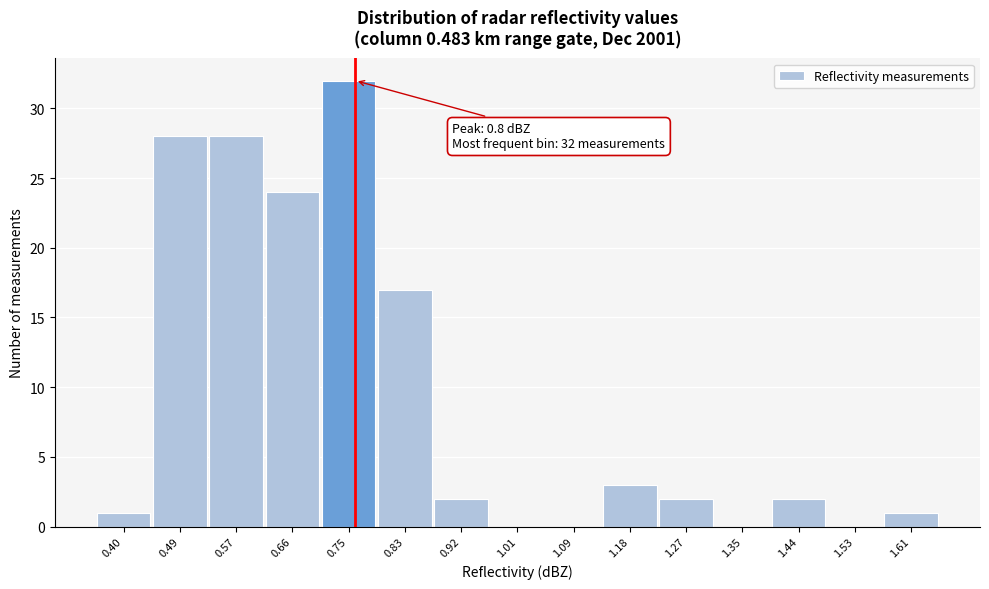

Reading left to right, transcribe all the data shown in this chart.

0.40=1	0.49=28	0.57=28	0.66=24	0.75=32	0.83=17	0.92=2	1.01=0	1.09=0	1.18=3	1.27=2	1.35=0	1.44=2	1.53=0	1.61=1